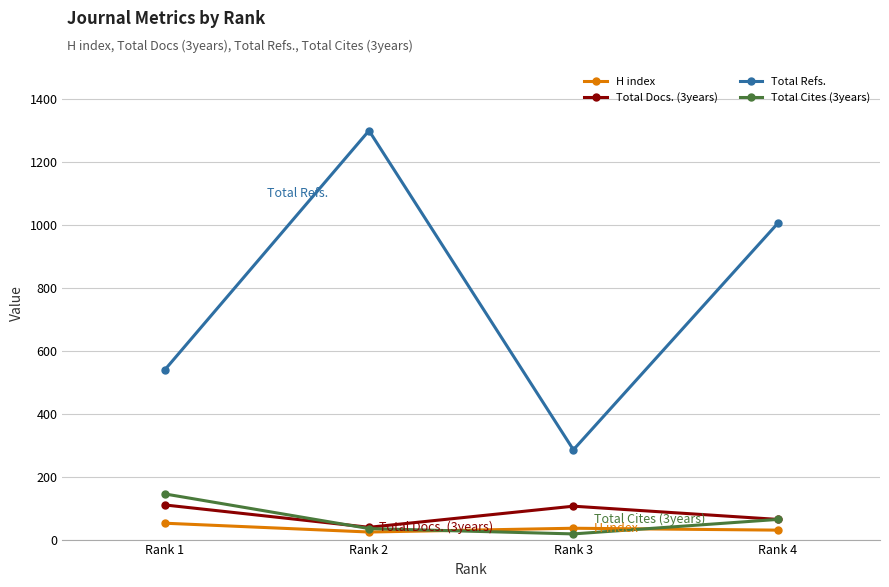

True or false: Total Cites (3years) and Total Refs. cross at least once.

False